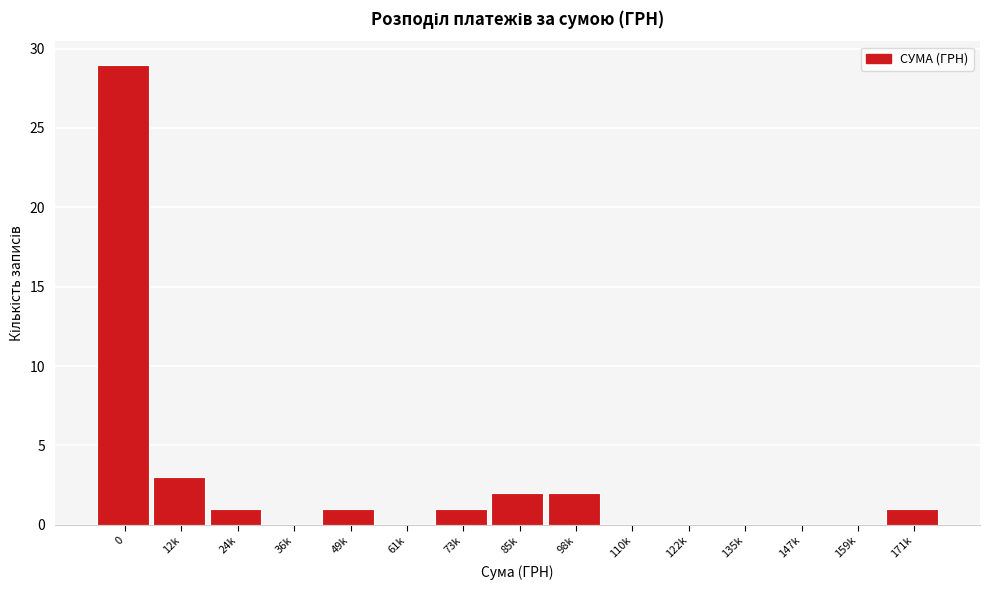

Reading right to left, what are all the values shown in this chart?

171k=1	159k=0	147k=0	135k=0	122k=0	110k=0	98k=2	85k=2	73k=1	61k=0	49k=1	36k=0	24k=1	12k=3	0=29